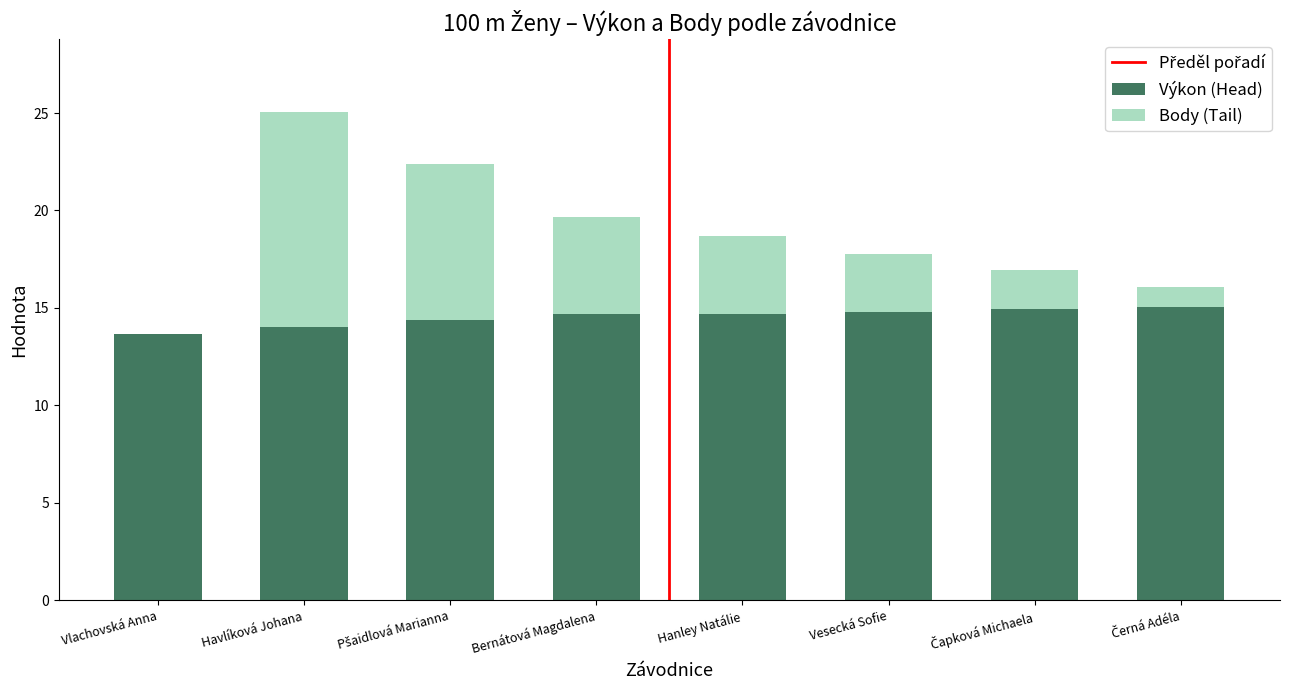

Are the bars grouped side by side (vs. stacked)?

No